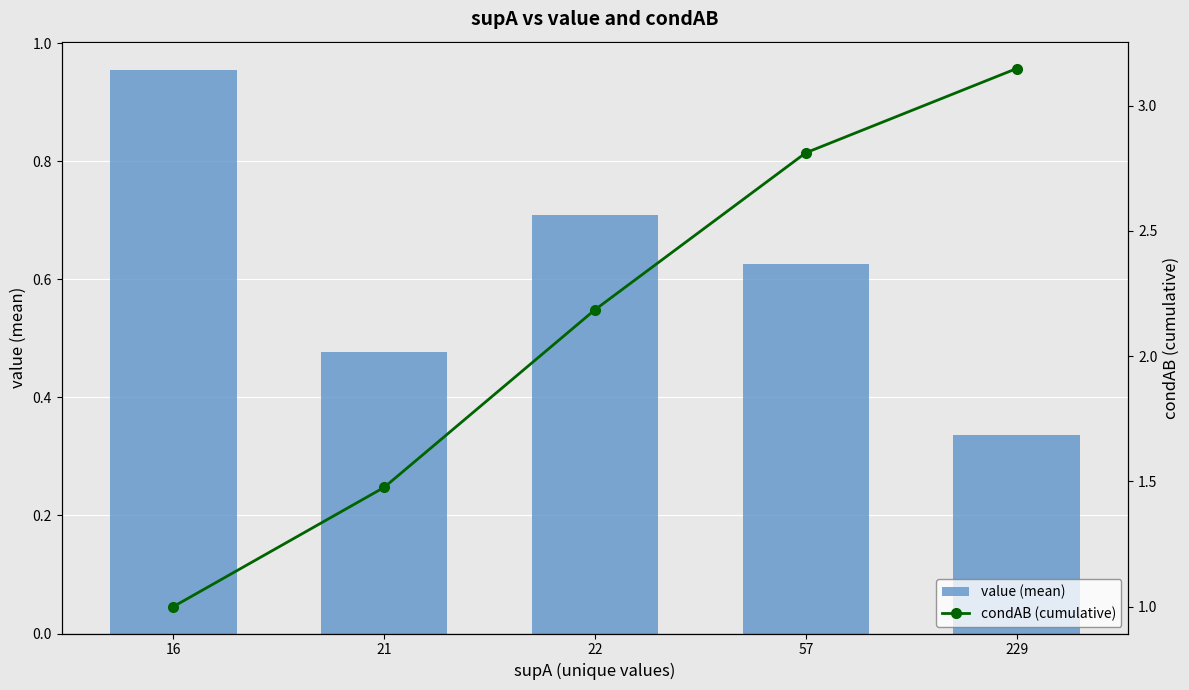

How many groups of bars are there?

5